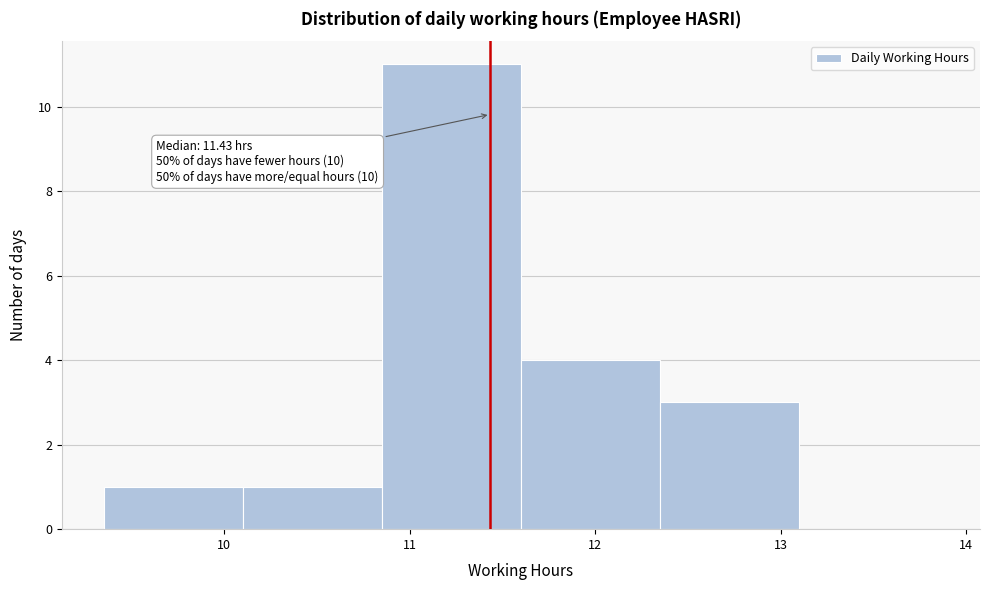

Over which range of the x-axis is the bar tallest?

10.85 to 11.60